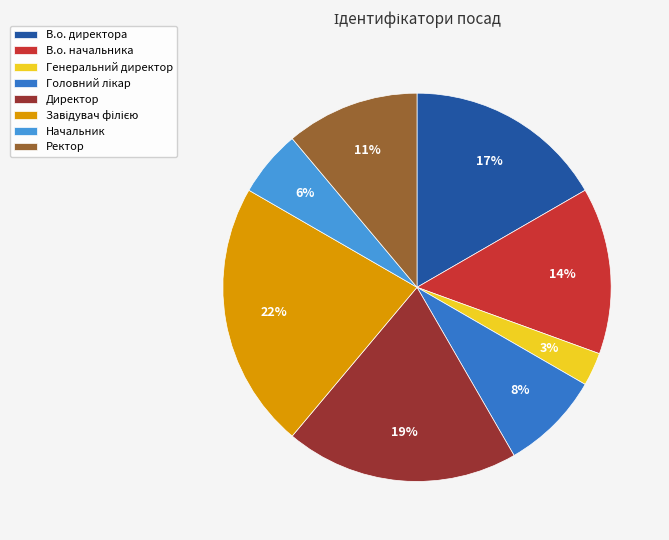

How many segments does this pie chart have?

8